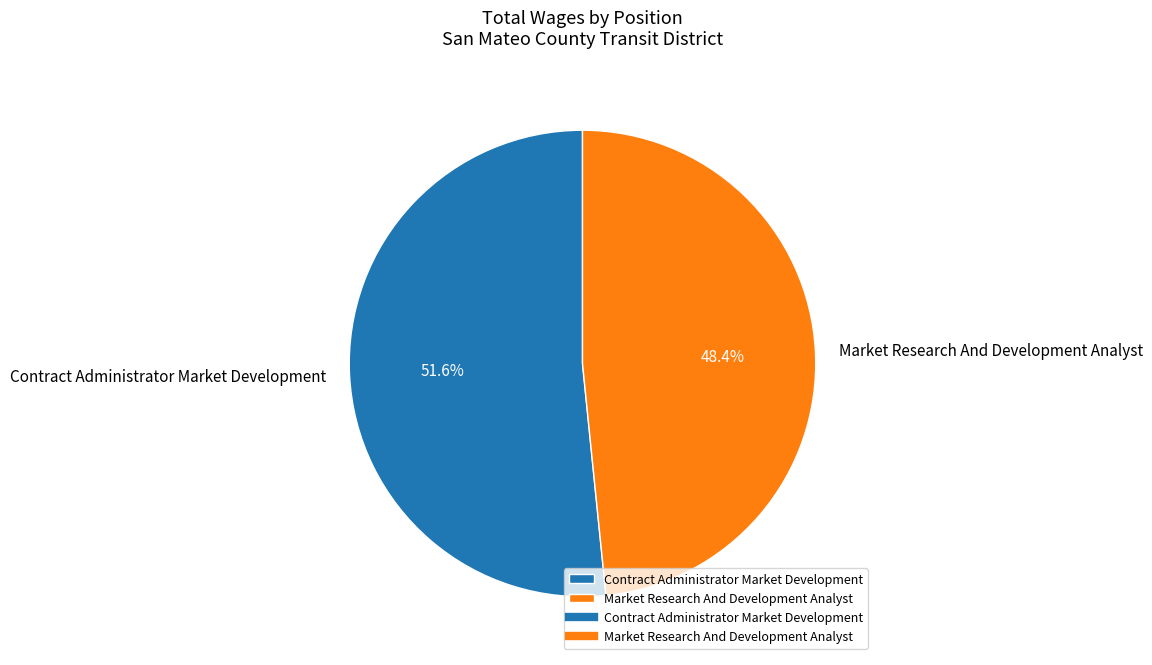

Do Market Research And Development Analyst and Contract Administrator Market Development together represent more than half of the pie?

Yes